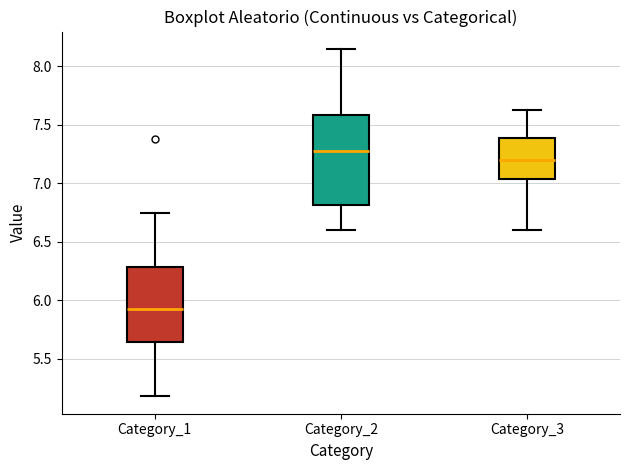

Which box is the tallest, from its lower edge to its upper edge?

Category_2